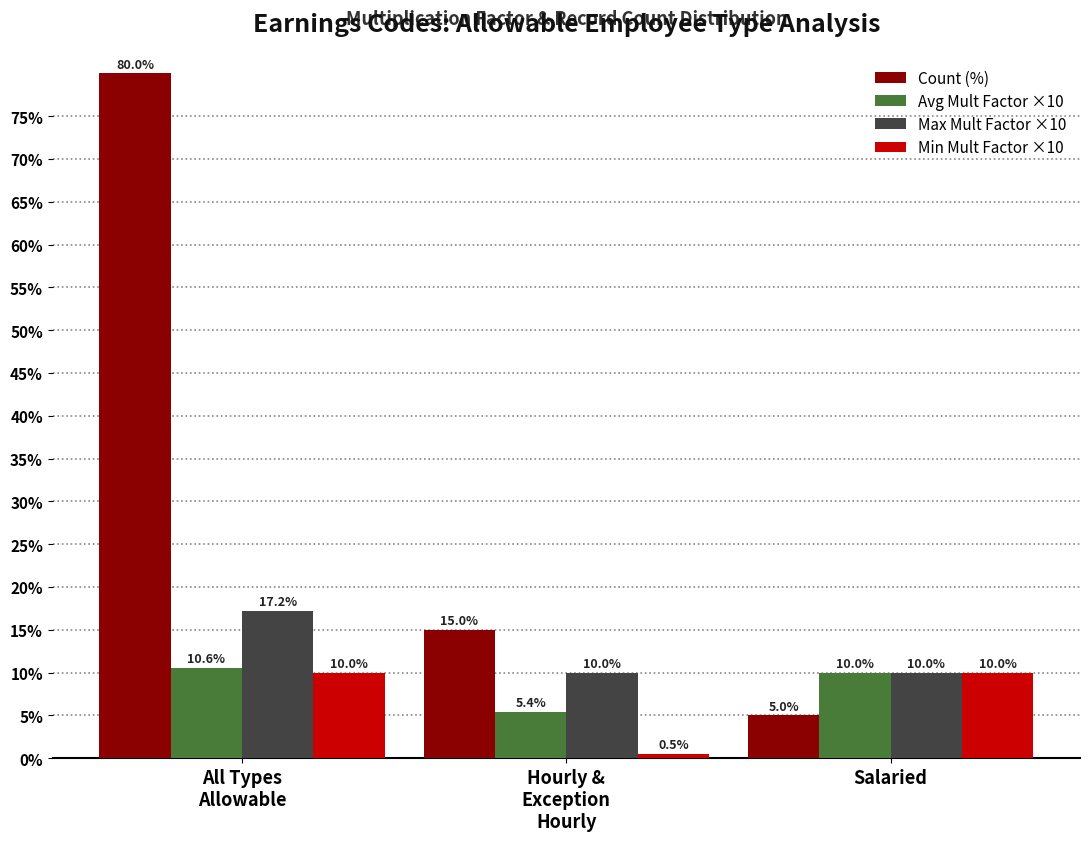

List the series in order of their peak value, highest first.

Count (%), Max Mult Factor ×10, Avg Mult Factor ×10, Min Mult Factor ×10